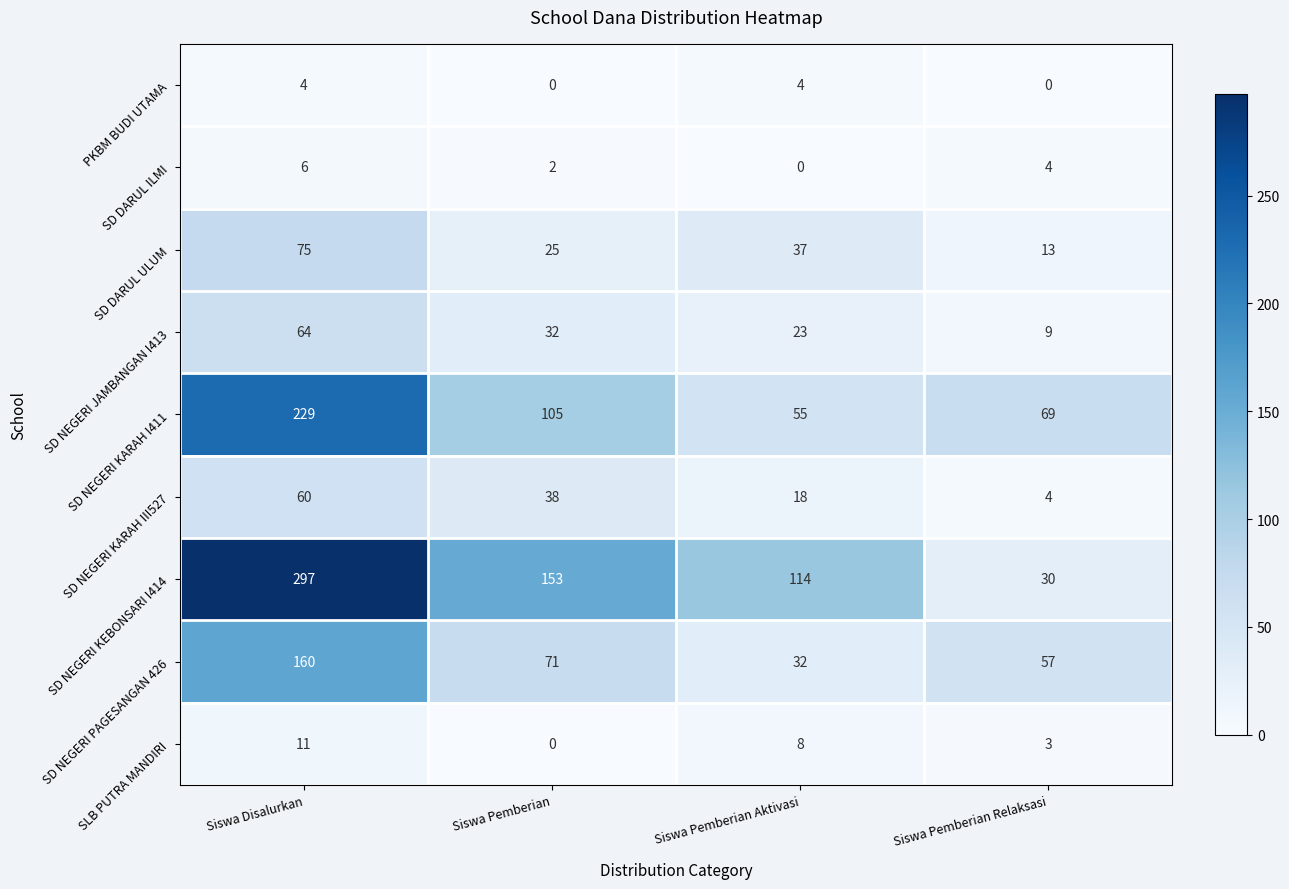

At which label does SD NEGERI KARAH I411 reach its peak?

Siswa Disalurkan